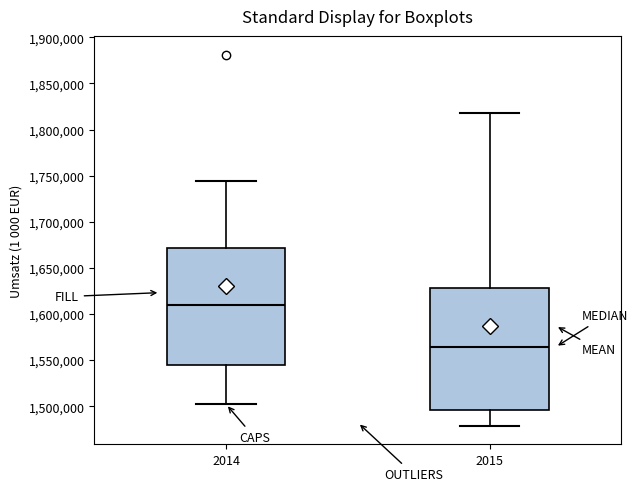

Where is the upper edge of the box at x = 2015 on the y-axis? The values are not printed on the chart, so give them approximately, as read against the axis.

1630000